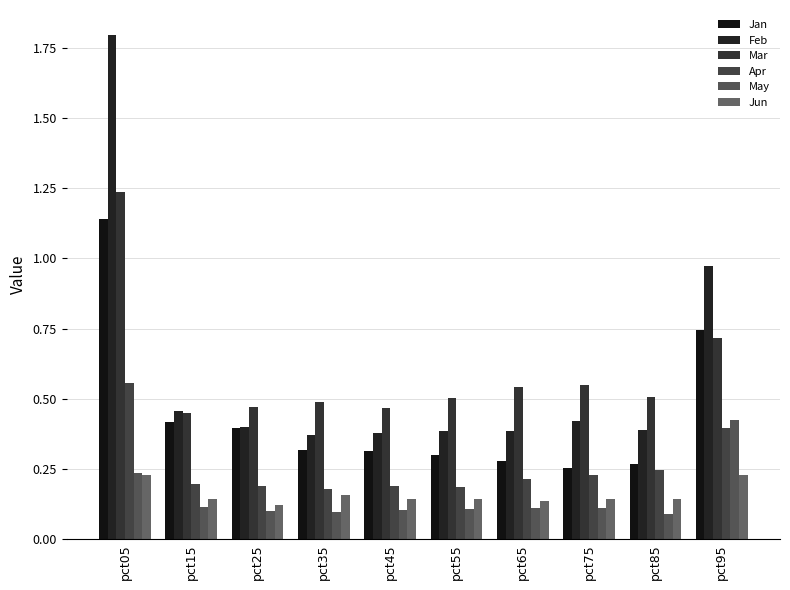

Which category has the highest value in the Apr series?

pct05